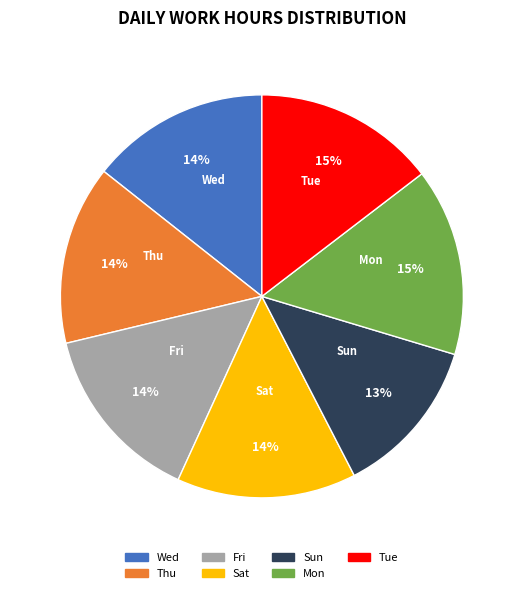

What percentage is the Fri slice, to the nearest percent?

14%